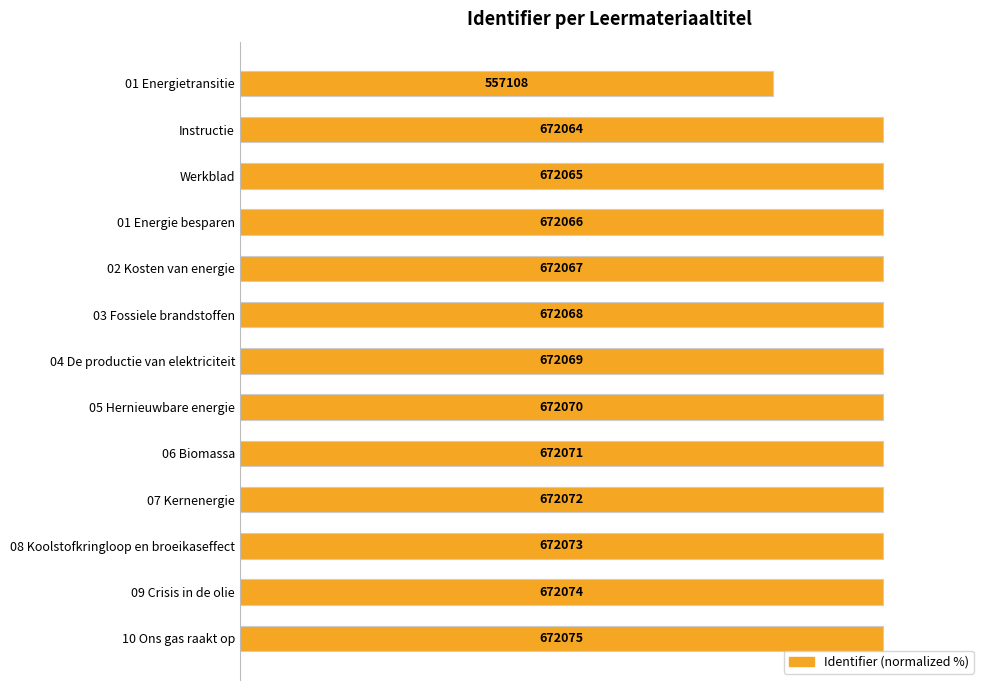

Are the bars horizontal?

Yes